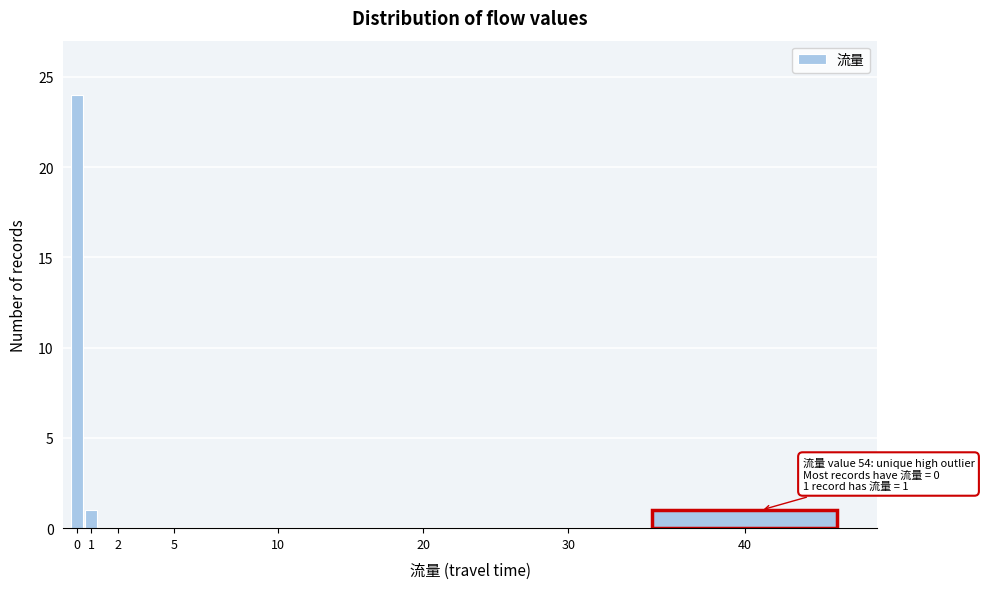

Reading left to right, extract all data points from this chart.

0=24	1=1	2=0	5=0	10=0	20=0	30=0	40=1